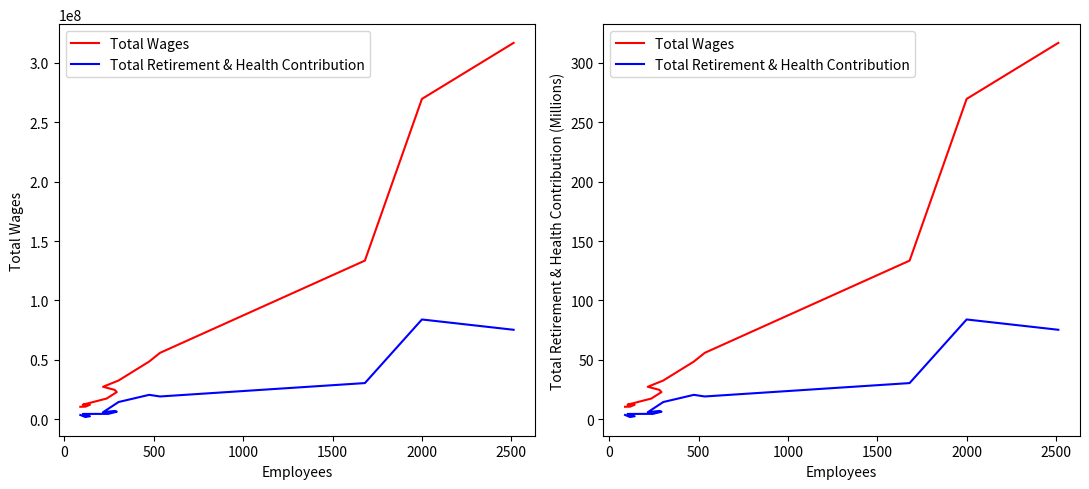

Reading left to right, transcribe all the data shown in this chart.

Total Wages: 316.8	269.6	133.6	55.9	48.6	32.7	27.4	24.8	22.9	18.2	17.5	12.3	12.3	10.6	10.6
Total Retirement & Health Contribution: 75.4	84.0	30.5	19.2	20.6	14.6	6.0	7.0	6.4	4.5	4.6	4.5	2.6	1.9	3.7